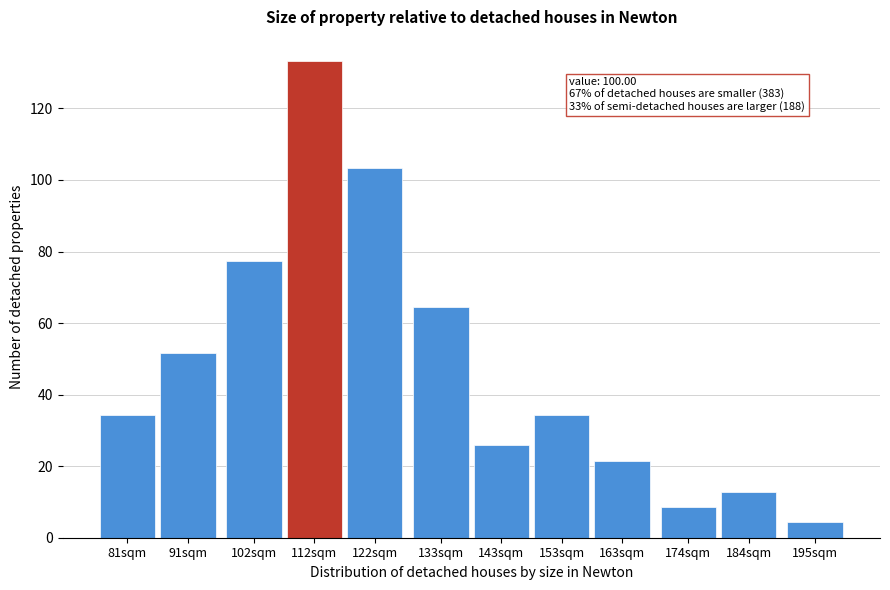

Reading left to right, what are all the values shown in this chart?

81sqm=34.4	91sqm=51.6	102sqm=77.4	112sqm=133.3	122sqm=103.2	133sqm=64.5	143sqm=25.8	153sqm=34.4	163sqm=21.5	174sqm=8.6	184sqm=12.9	195sqm=4.3